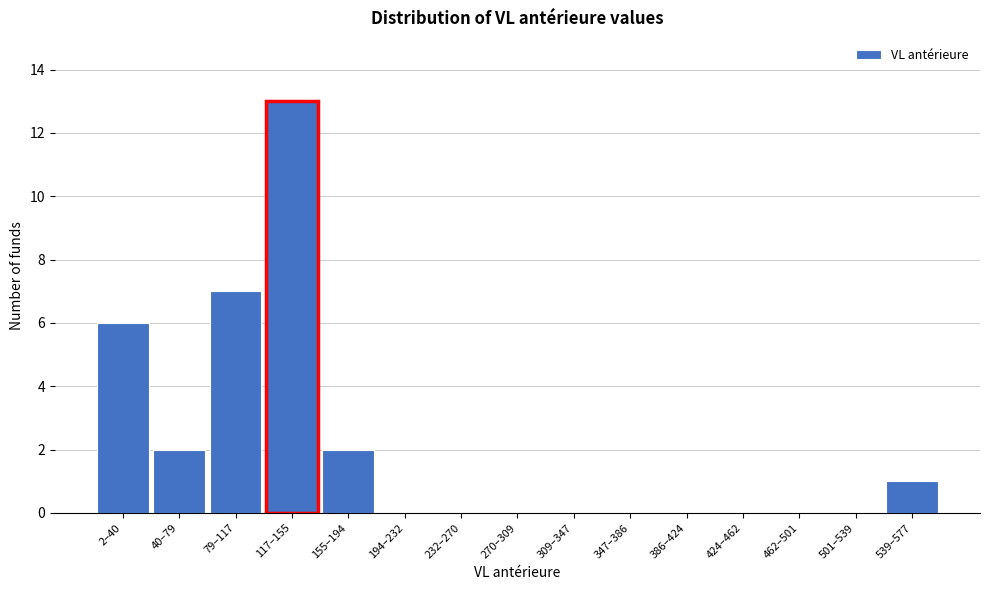

Reading left to right, transcribe all the data shown in this chart.

2–40=6	40–79=2	79–117=7	117–155=13	155–194=2	194–232=0	232–270=0	270–309=0	309–347=0	347–386=0	386–424=0	424–462=0	462–501=0	501–539=0	539–577=1